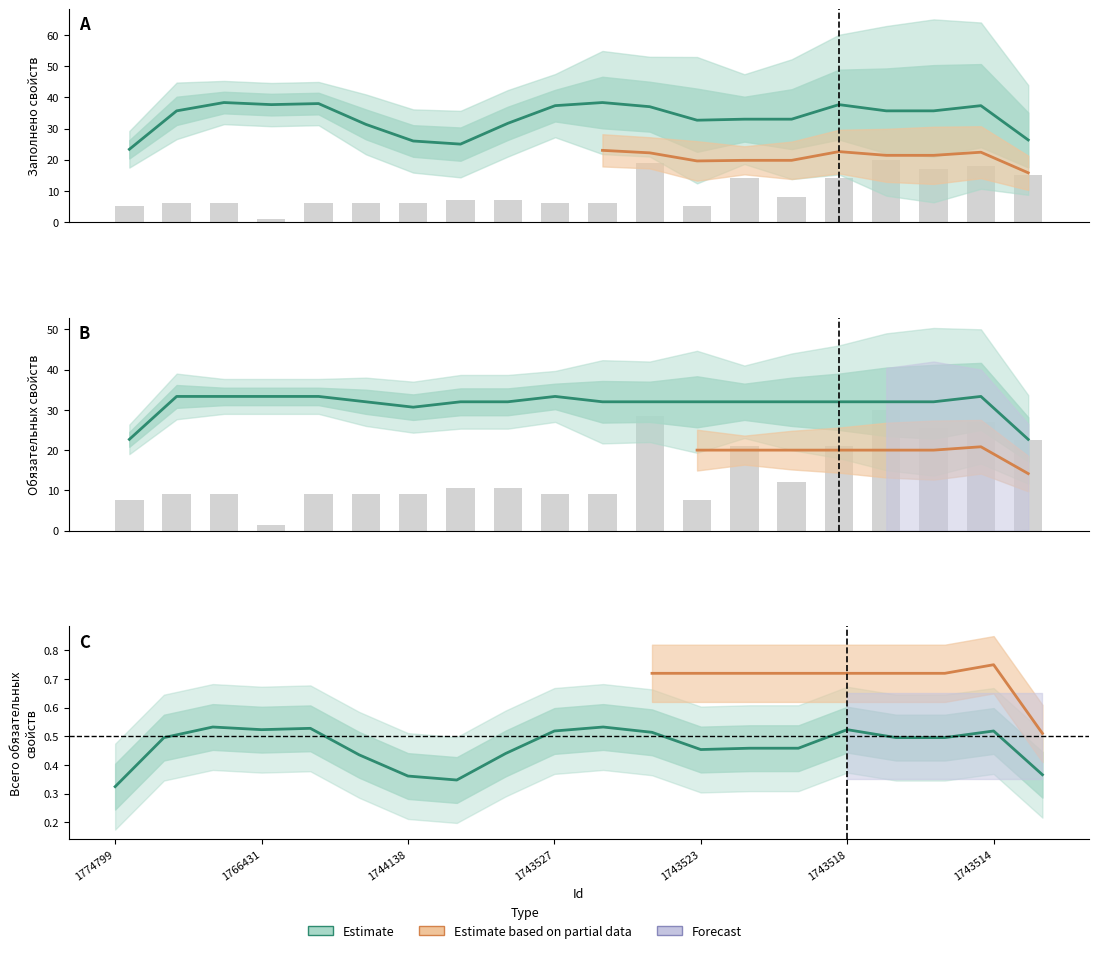

Reading left to right, extract all data points from this chart.

Заполнено свойств: 23.3	35.7	38.3	37.7	38.0	31.3	26.0	25.0	31.7	37.3	38.3	37.0	32.7	33.0	33.0	37.7	35.7	35.7	37.3	26.3
Всего изображений: 5.0	6.0	6.0	1.0	6.0	6.0	6.0	7.0	7.0	6.0	6.0	19.0	5.0	14.0	8.0	14.0	20.0	17.0	18.0	15.0
Заполнено обязательных свойств: 22.7	33.3	33.3	33.3	33.3	32.0	30.7	32.0	32.0	33.3	32.0	32.0	32.0	32.0	32.0	32.0	32.0	32.0	33.3	22.7
Всего свойств / ratio: 0.3	0.5	0.5	0.5	0.5	0.4	0.4	0.3	0.4	0.5	0.5	0.5	0.5	0.5	0.5	0.5	0.5	0.5	0.5	0.4